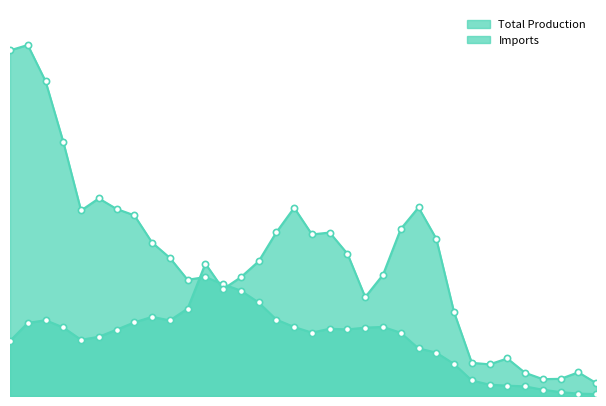

Which series has the largest Y range (max minus min)?

Total Production